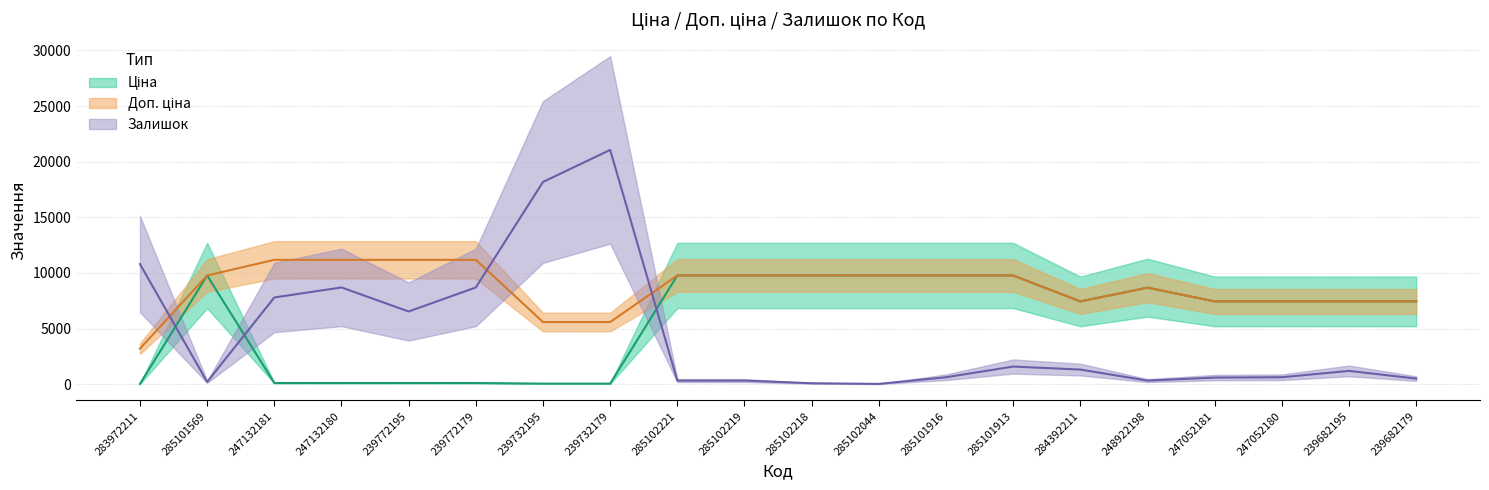

Reading left to right, extract all data points from this chart.

Ціна: 283972211=32.0	285101569=9775.5	247132181=111.8	247132180=111.8	239772195=111.8	239772179=111.8	239732195=55.9	239732179=55.9	285102221=9775.5	285102219=9775.5	285102218=9775.5	285102044=9775.5	285101916=9775.5	285101913=9775.5	284392211=7444.6	248922198=8679.5	247052181=7444.6	247052180=7444.6	239682195=7444.6	239682179=7444.6
Доп. ціна: 283972211=3205.0	285101569=9775.5	247132181=11182.0	247132180=11182.0	239772195=11182.0	239772179=11182.0	239732195=5591.0	239732179=5591.0	285102221=9775.5	285102219=9775.5	285102218=9775.5	285102044=9775.5	285101916=9775.5	285101913=9775.5	284392211=7444.6	248922198=8679.5	247052181=7444.6	247052180=7444.6	239682195=7444.6	239682179=7444.6
Залишок: 283972211=10800.0	285101569=210.0	247132181=7800.0	247132180=8700.0	239772195=6540.0	239772179=8700.0	239732195=18180.0	239732179=21060.0	285102221=330.0	285102219=330.0	285102218=90.0	285102044=30.0	285101916=630.0	285101913=1590.0	284392211=1320.0	248922198=330.0	247052181=600.0	247052180=630.0	239682195=1200.0	239682179=510.0